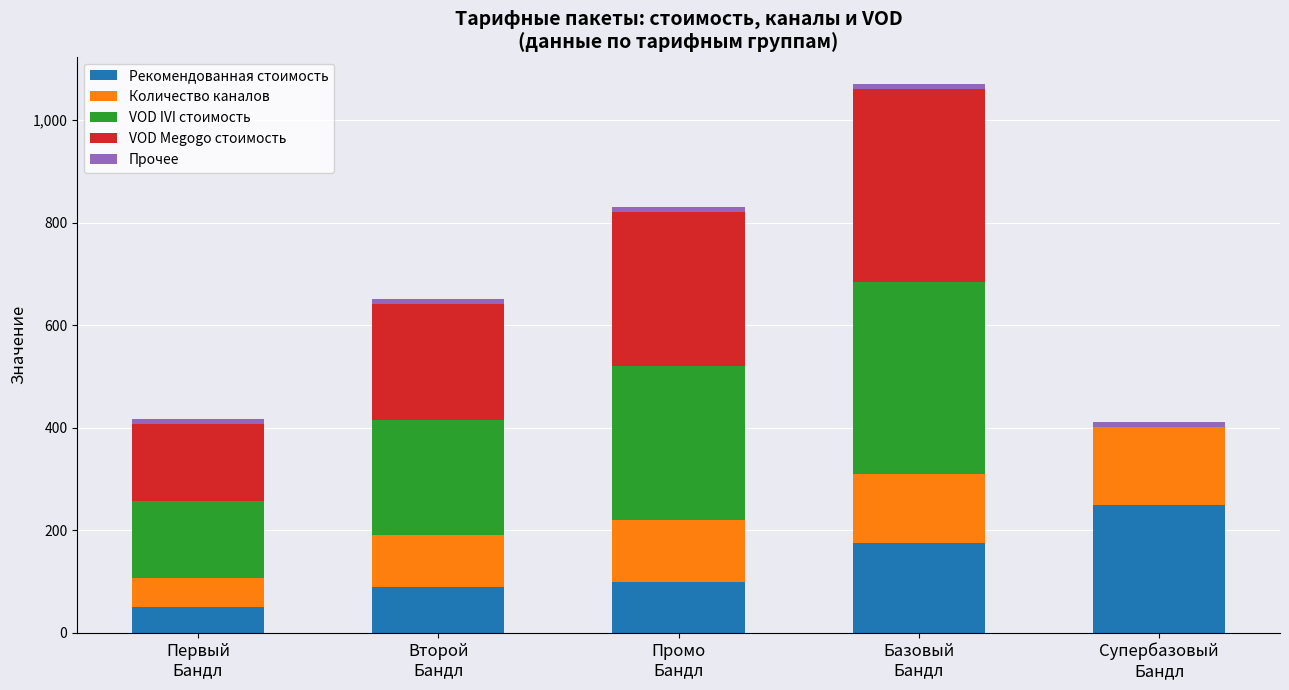

What is the highest value of the Рекомендованная стоимость series?

250